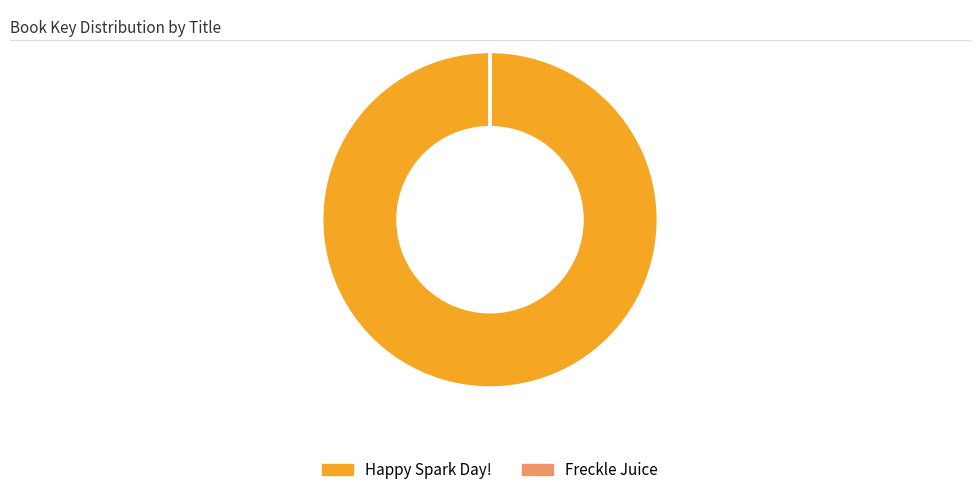

What is the majority slice?

Happy Spark Day!